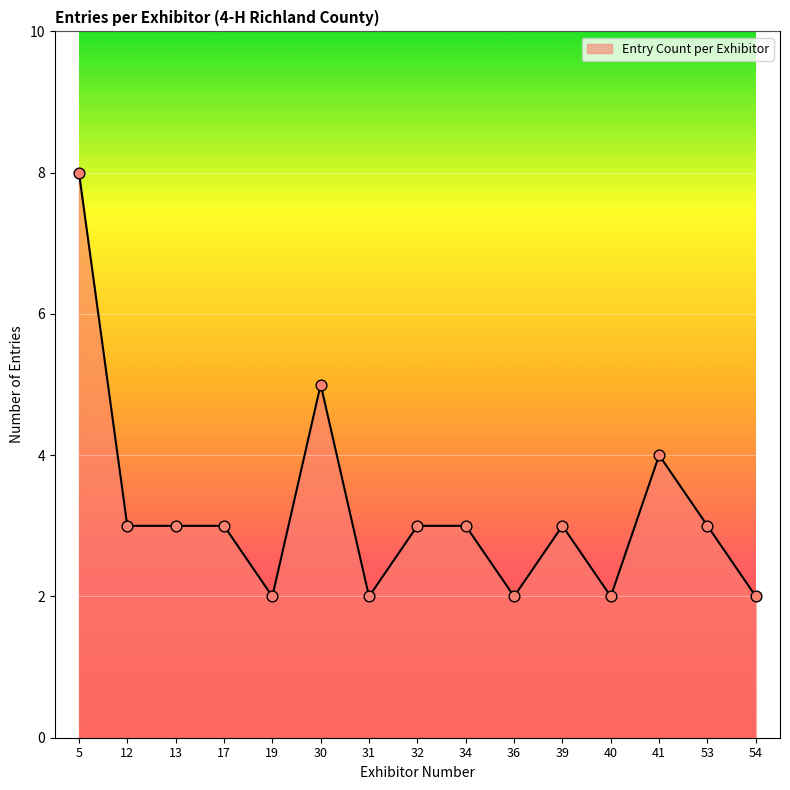

What is the ratio of the value at 19 to the value at 40?

1.0